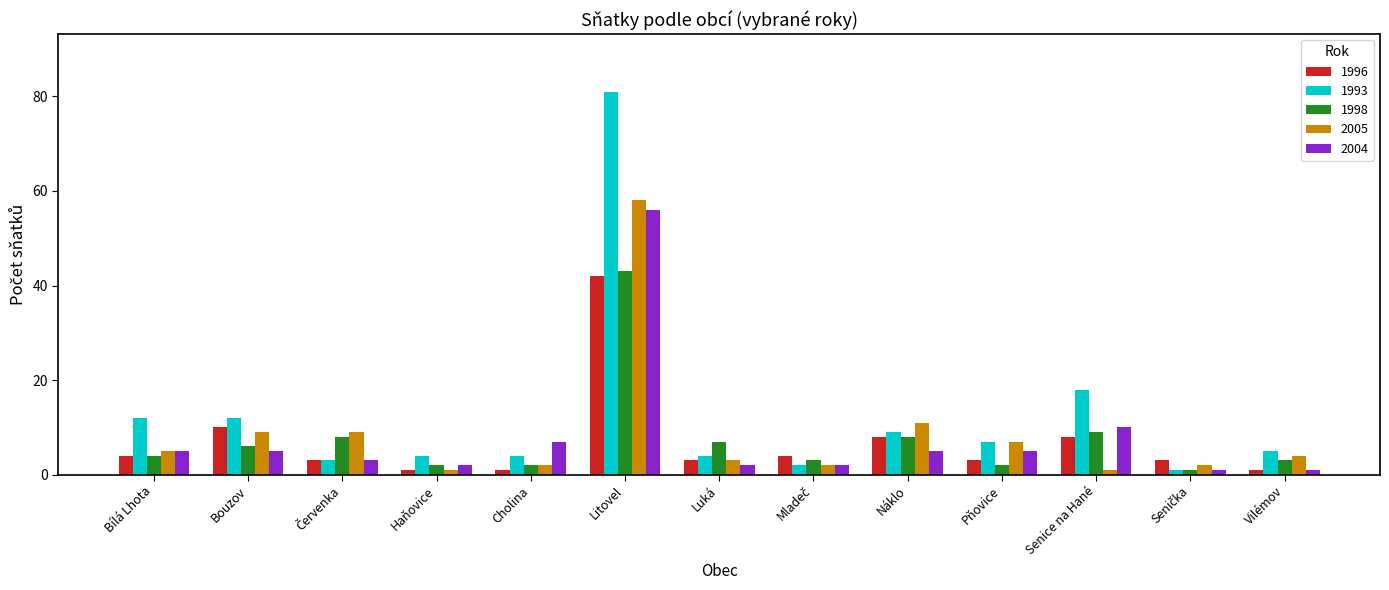

What is the maximum value shown in the chart?

81